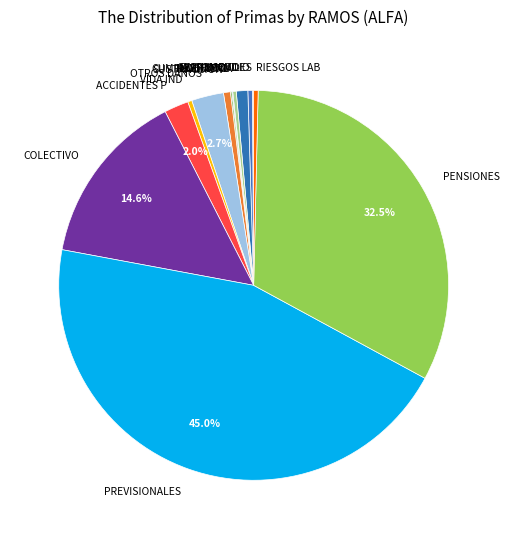

Do PREVISIONALES and INCENDIO together represent more than half of the pie?

No